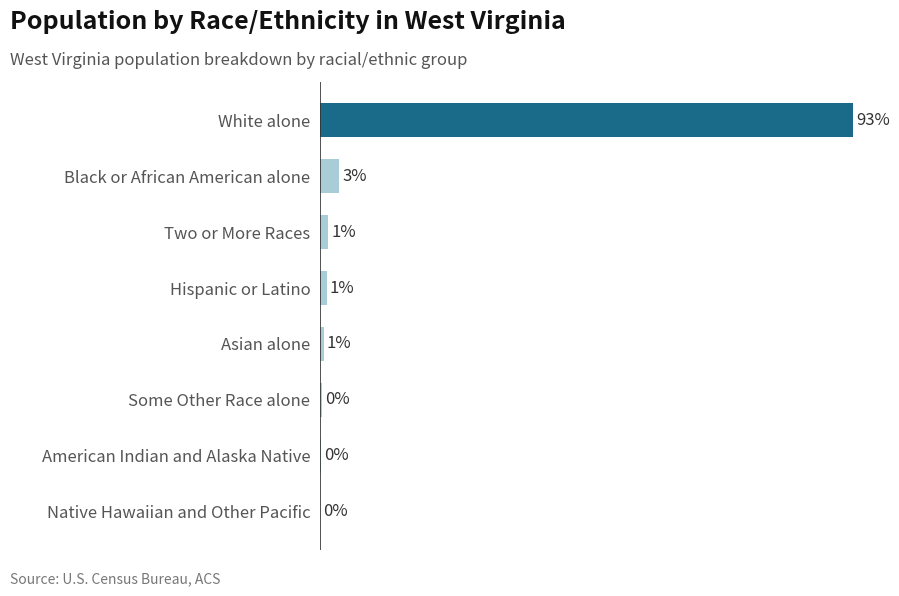

How many values exceed 22268?

3